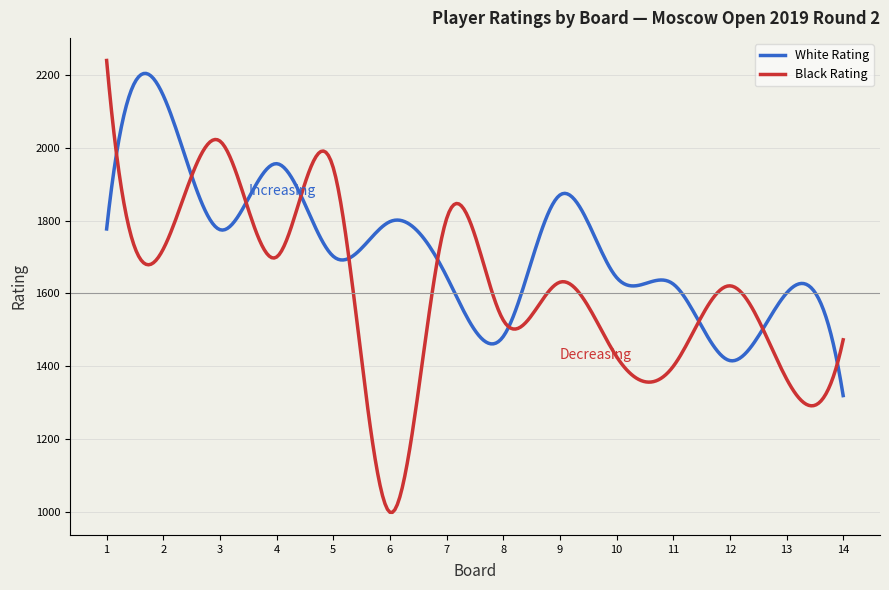

Which series has the largest range (max minus min)?

Black Rating